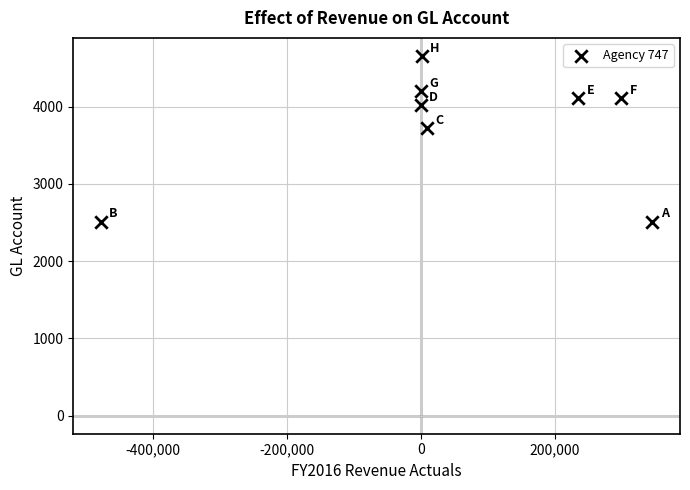

What Y value in the scatter plot is closest to 3583?

3722